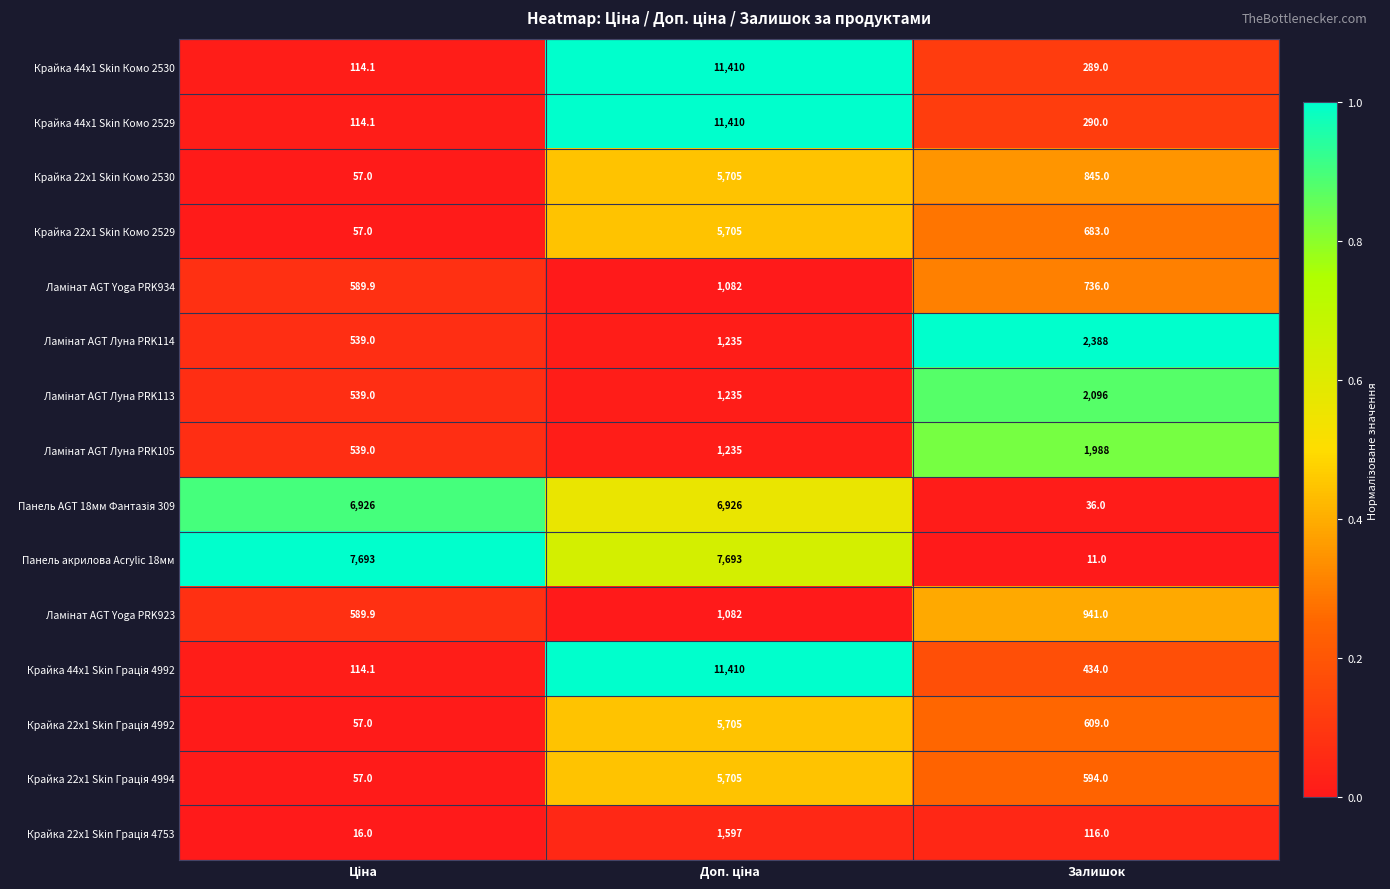

What is the average value of the Крайка 44x1 Skin Комо 2530 series?

3937.7